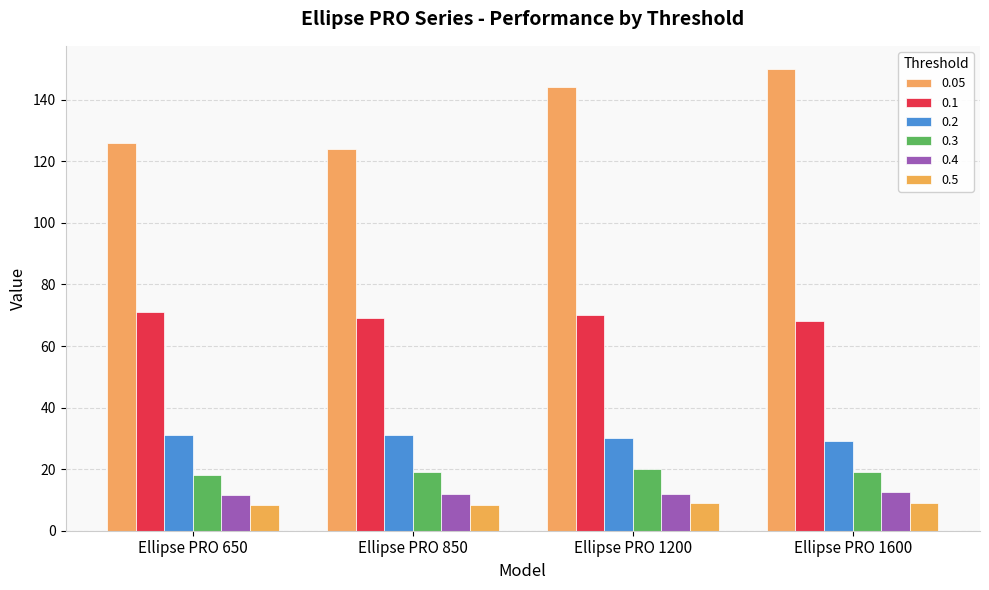

How many categories are shown in the chart?

4